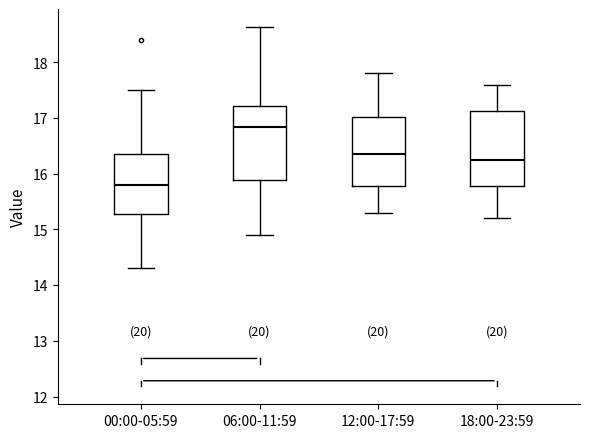

Reading left to right, transcribe this box plot: for each box, give where its median line is, the range the box spans, and where its two whiskers end, as read against the y-axis. The values are not printed on the chart, so give them approximately, as read against the axis.

00:00-05:59: median 15.8, box 15.3 to 16.4, whiskers 14.3 to 17.5
06:00-11:59: median 16.8, box 15.9 to 17.2, whiskers 14.9 to 18.6
12:00-17:59: median 16.4, box 15.8 to 17.0, whiskers 15.3 to 17.8
18:00-23:59: median 16.3, box 15.8 to 17.1, whiskers 15.2 to 17.6